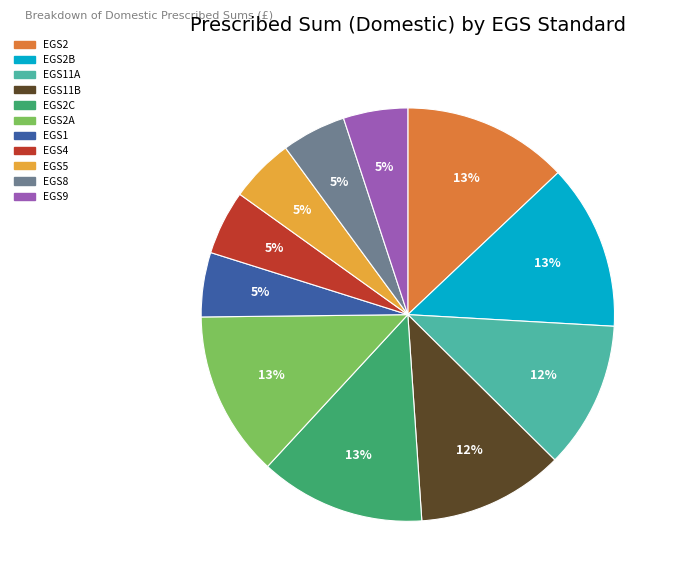

To the nearest percent, what is the difference between the largest and smallest slice percentages?

8%